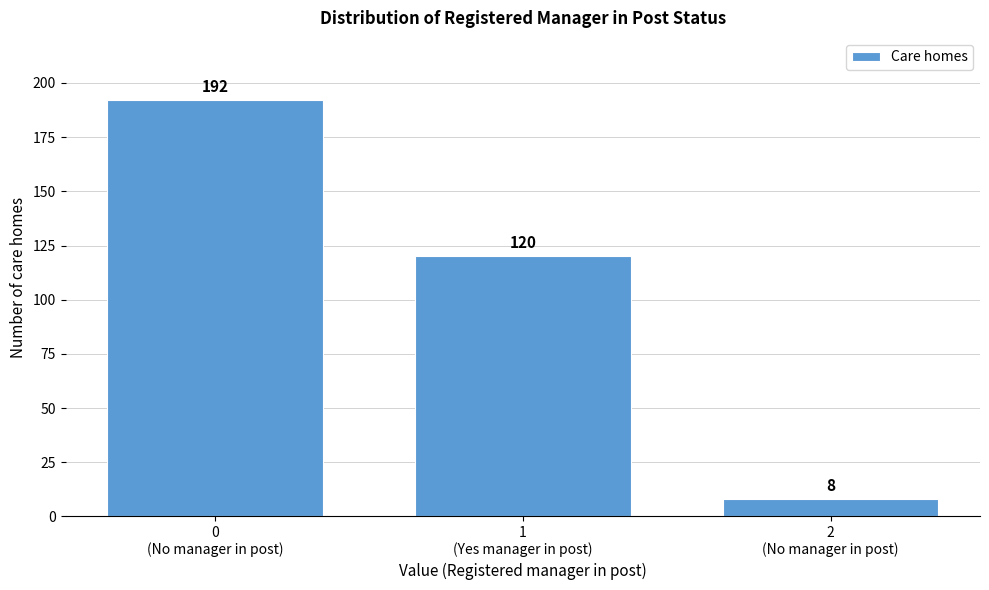

Reading left to right, list all the values displayed in this chart.

192	120	8